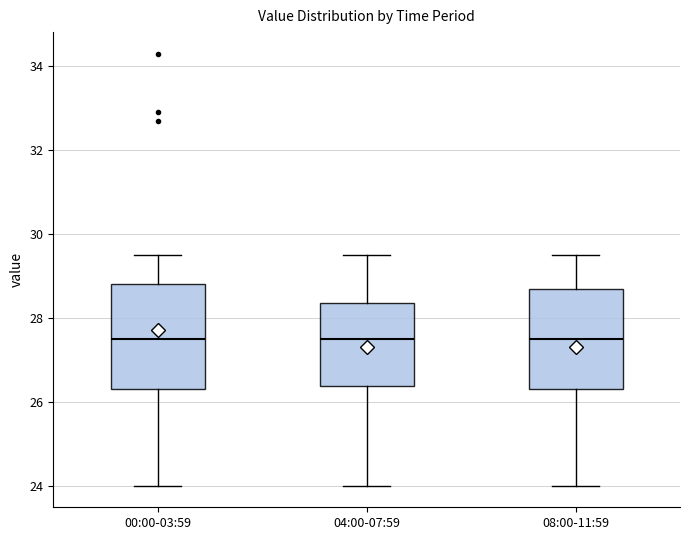

Where is the lower edge of the box for 00:00-03:59 on the y-axis? The values are not printed on the chart, so give them approximately, as read against the axis.

26.4